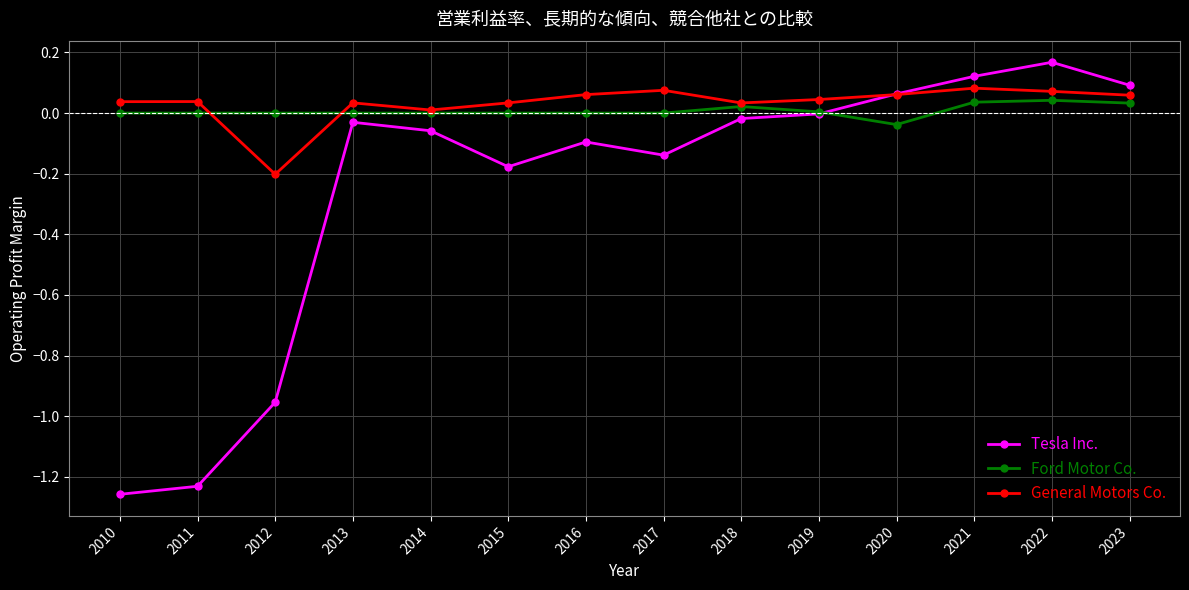

Which category has the lowest value in the General Motors Co. series?

2012